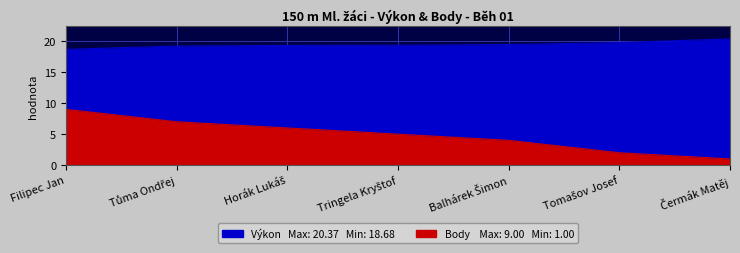

True or false: Body has more than 2 points higher than both neighbors.

False